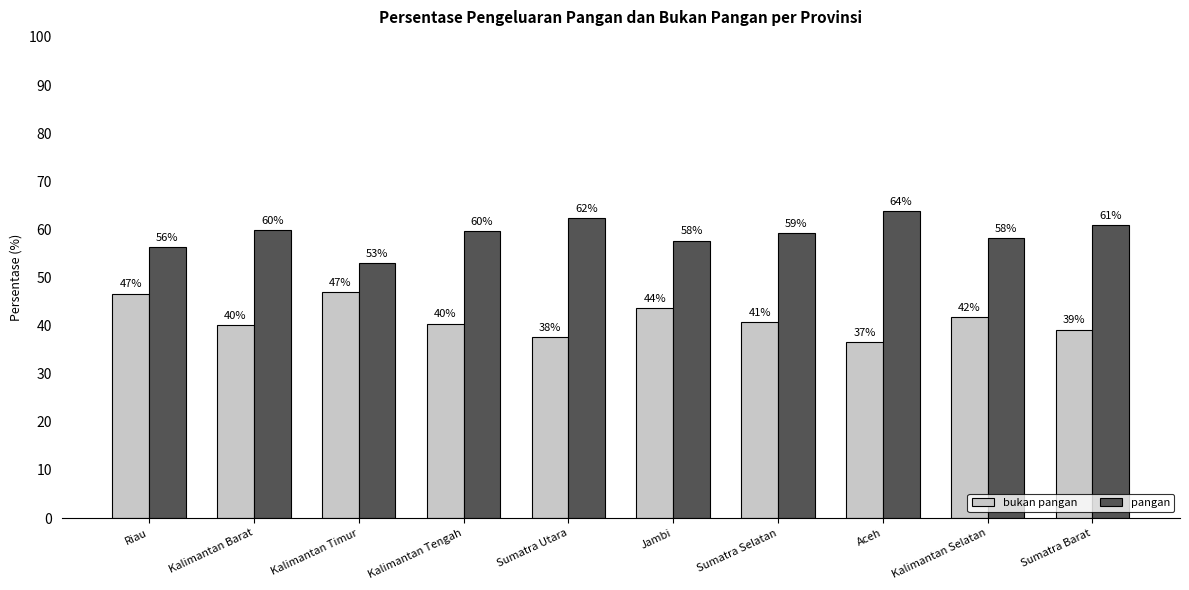

What are all the series names shown in the legend?

bukan pangan, pangan